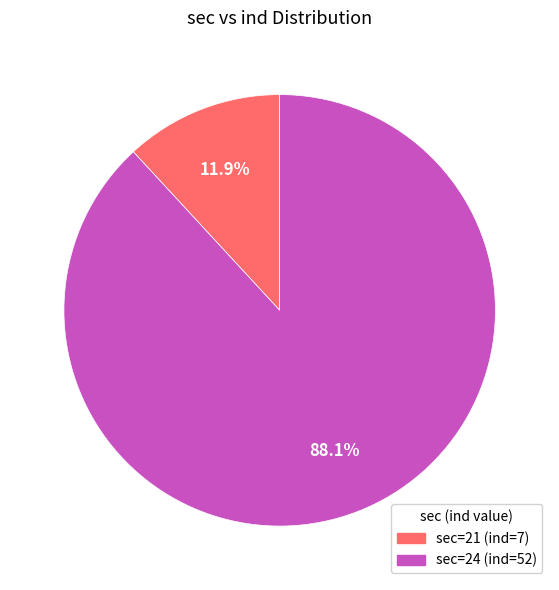

Is there a majority slice in this chart?

Yes